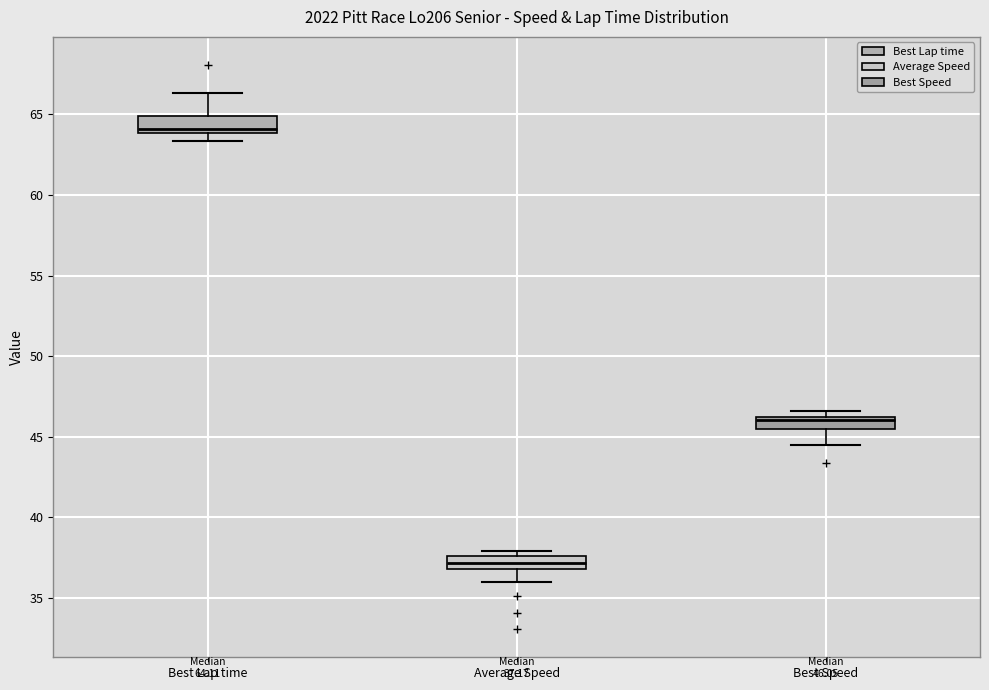

Which box has the lowest median line?

Average Speed